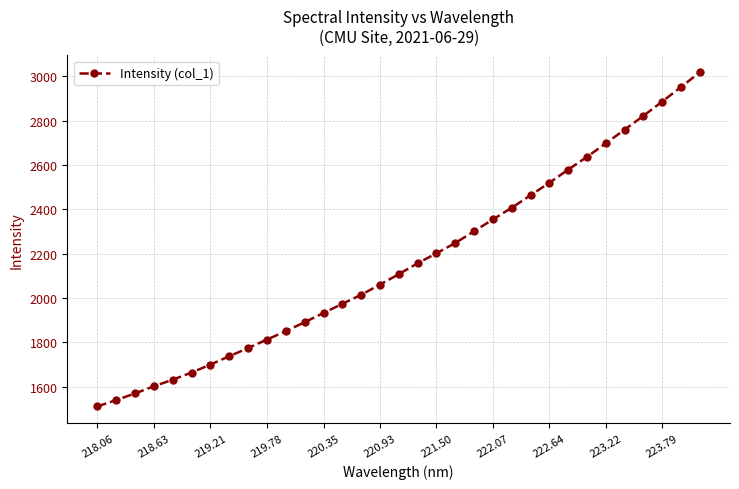

What is the minimum value shown in the chart?

1511.2